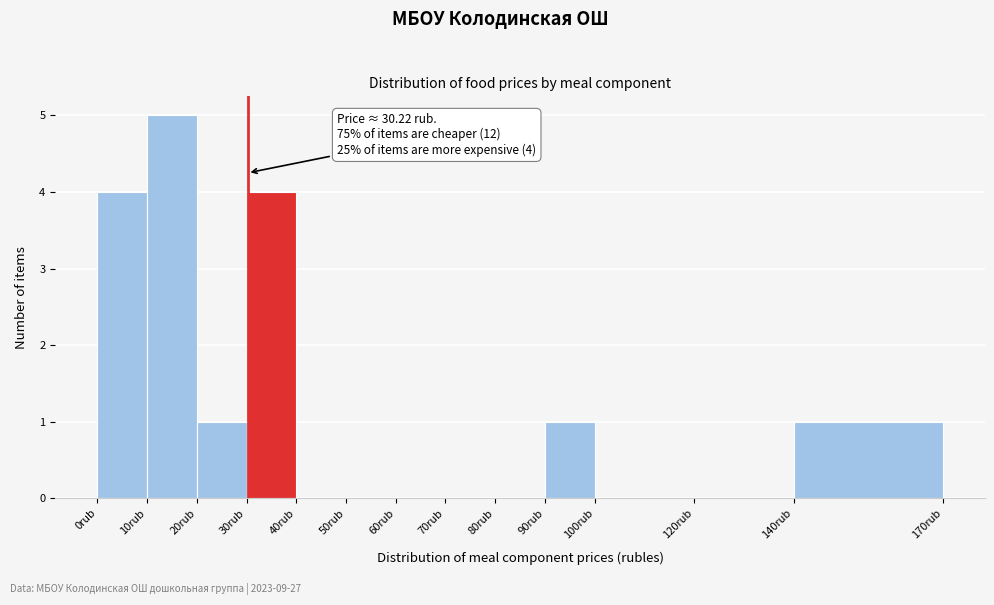

Over which range of the x-axis is the bar tallest?

10 to 20